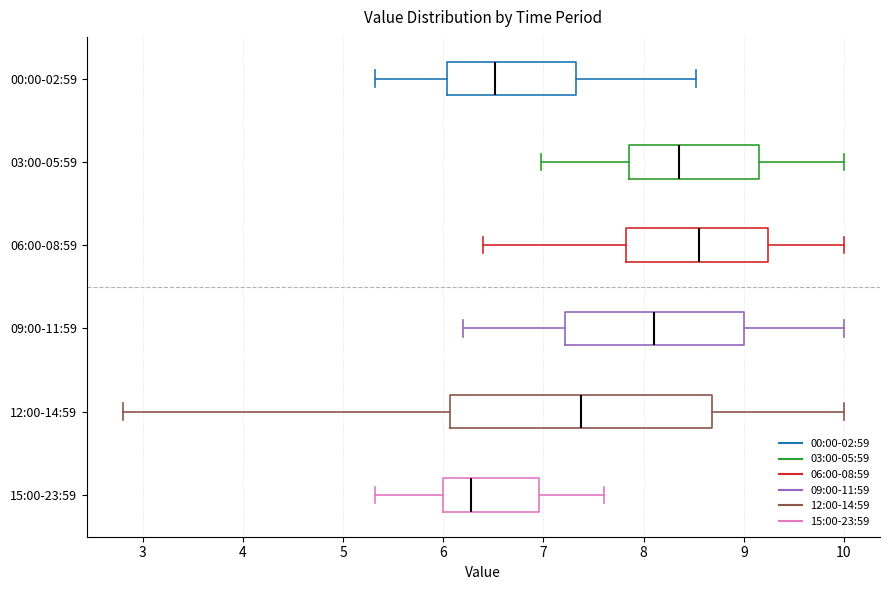

Where is the right edge of the box for 12:00-14:59 on the x-axis? The values are not printed on the chart, so give them approximately, as read against the axis.

8.7